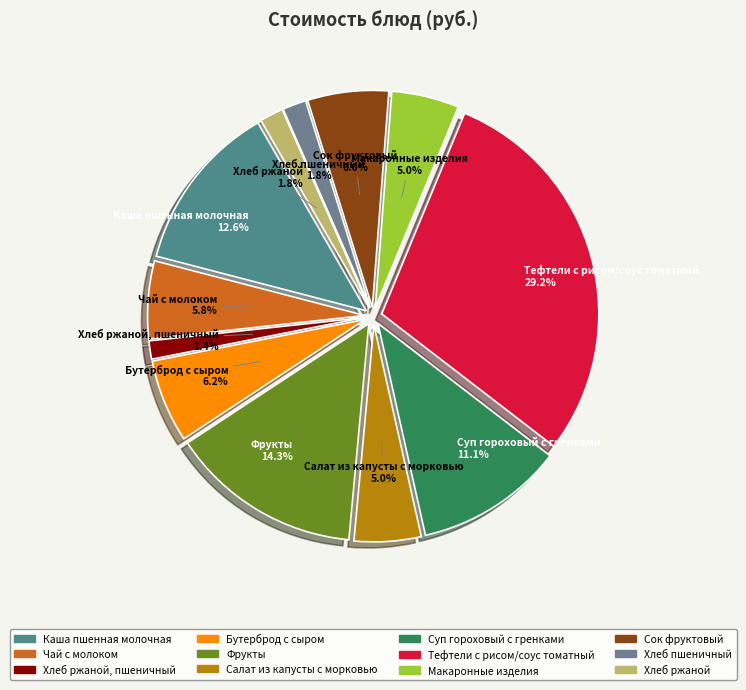

What is the ratio of the value at Хлеб ржаной, пшеничный to the value at Хлеб пшеничный?

0.8